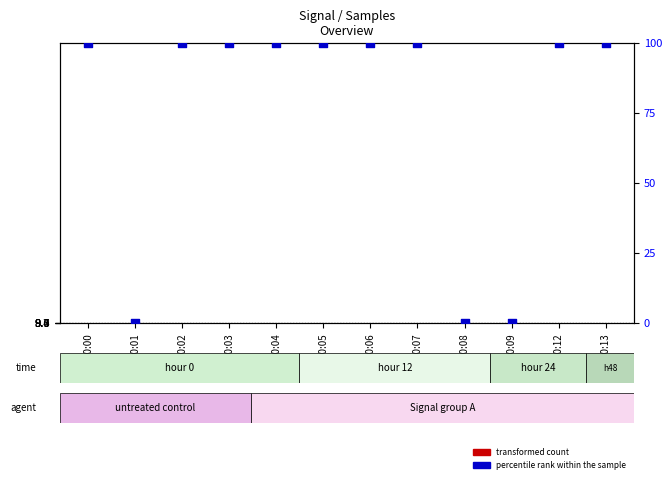

At which category is the sum across all series the highest?

00:13